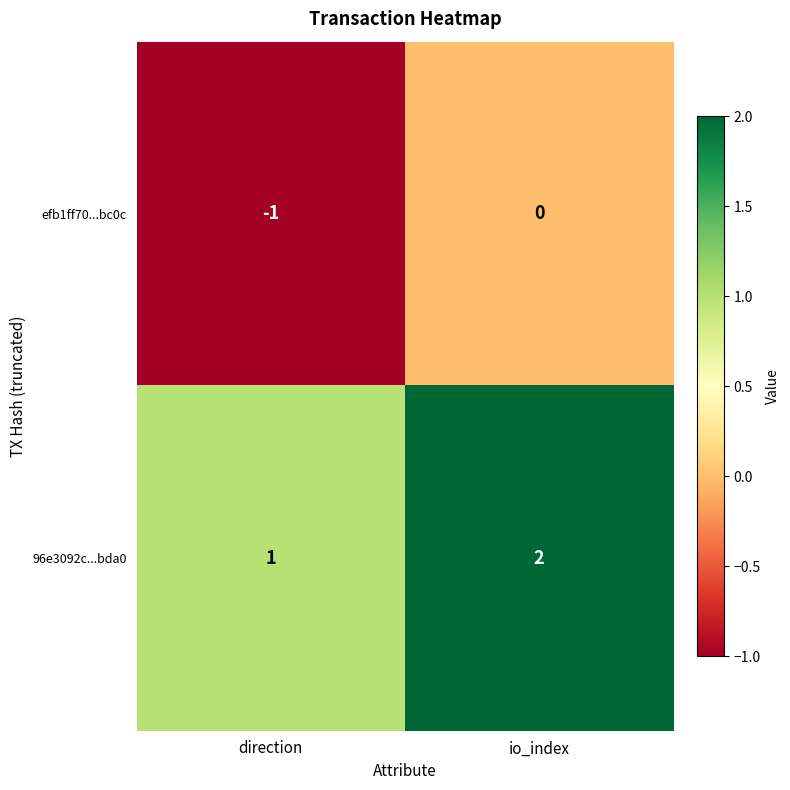

At which category does the chart reach its minimum across all series?

direction